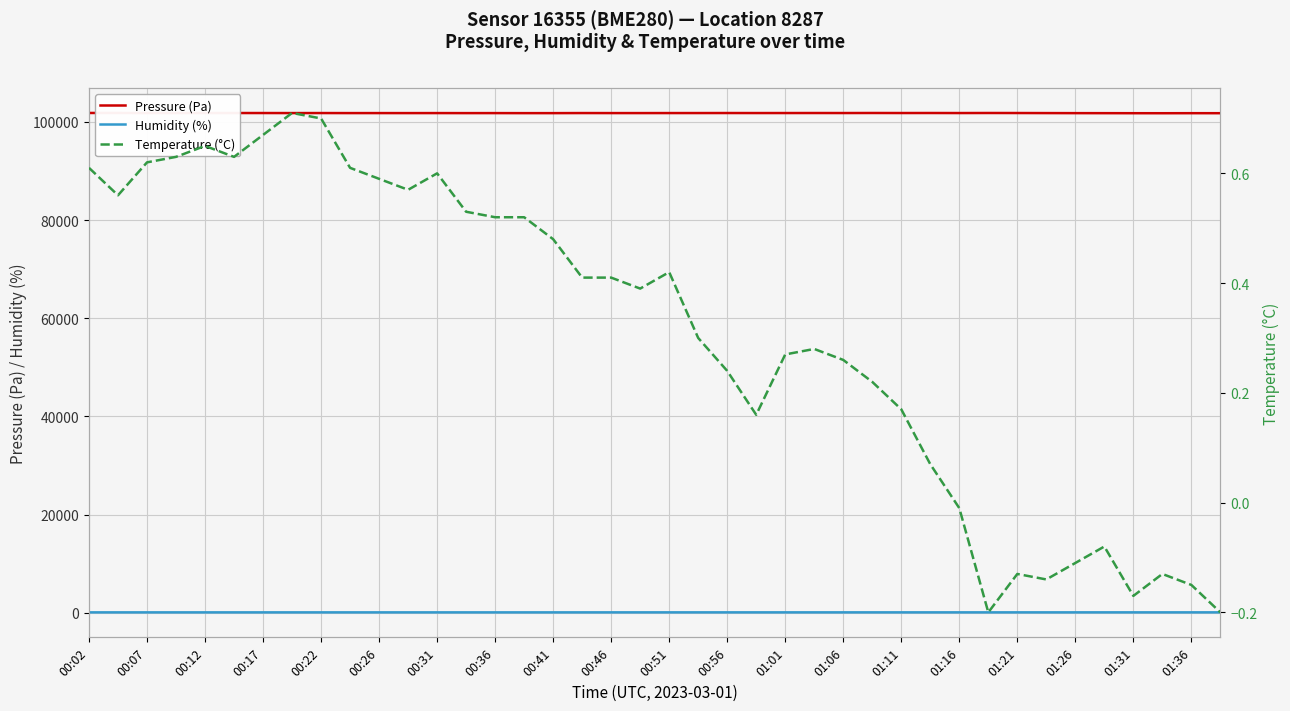

The Humidity (%) series shows 76.0 at 01:21. True or false?

True